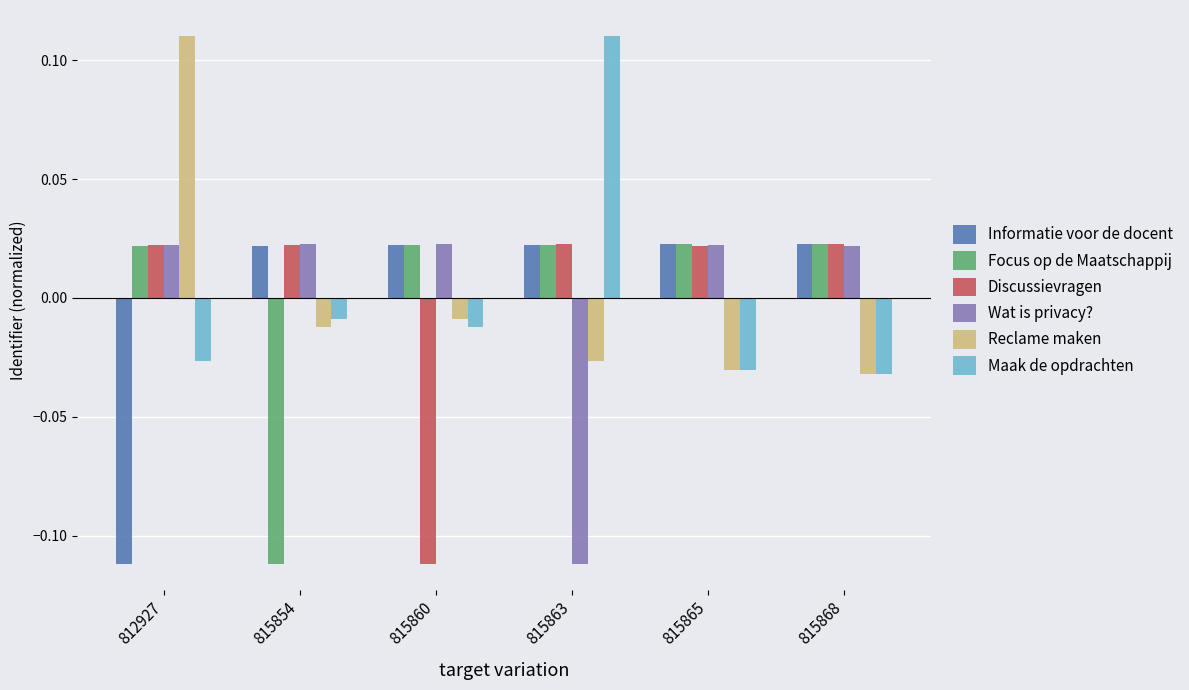

At how many categories does at least one series exceed 0?

6